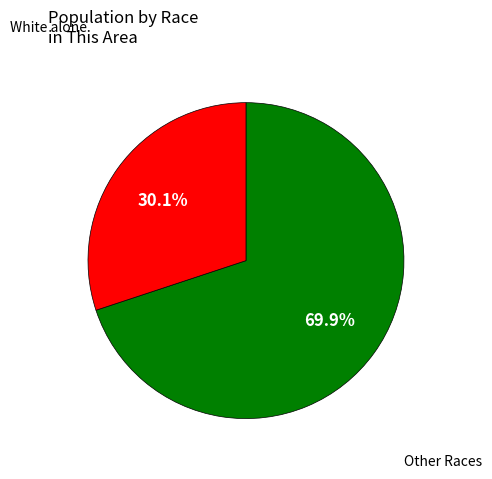

Does any single category account for the majority?

Yes